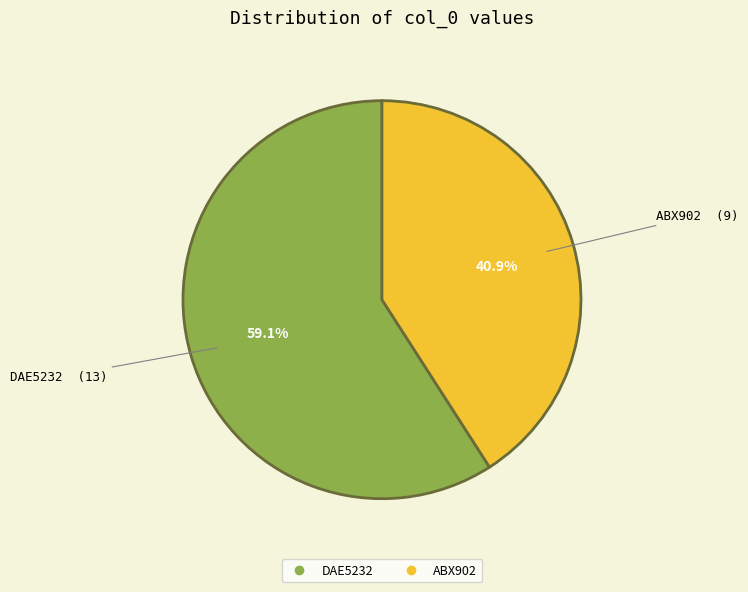

Combined, do ABX902 and DAE5232 account for over 50%?

Yes